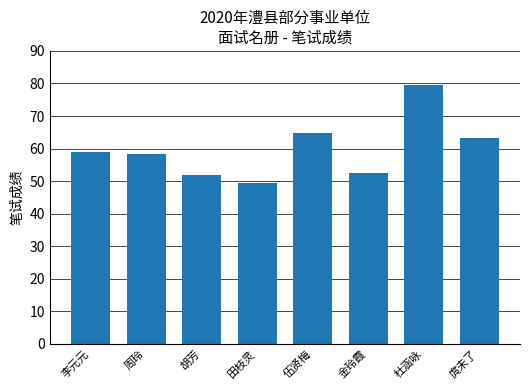

Are the bars horizontal?

No